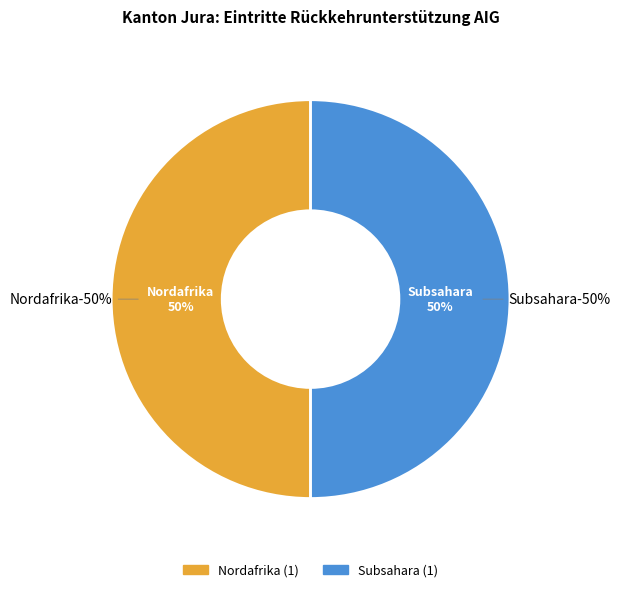

The Europa slice represents 0% of the pie. True or false?

True